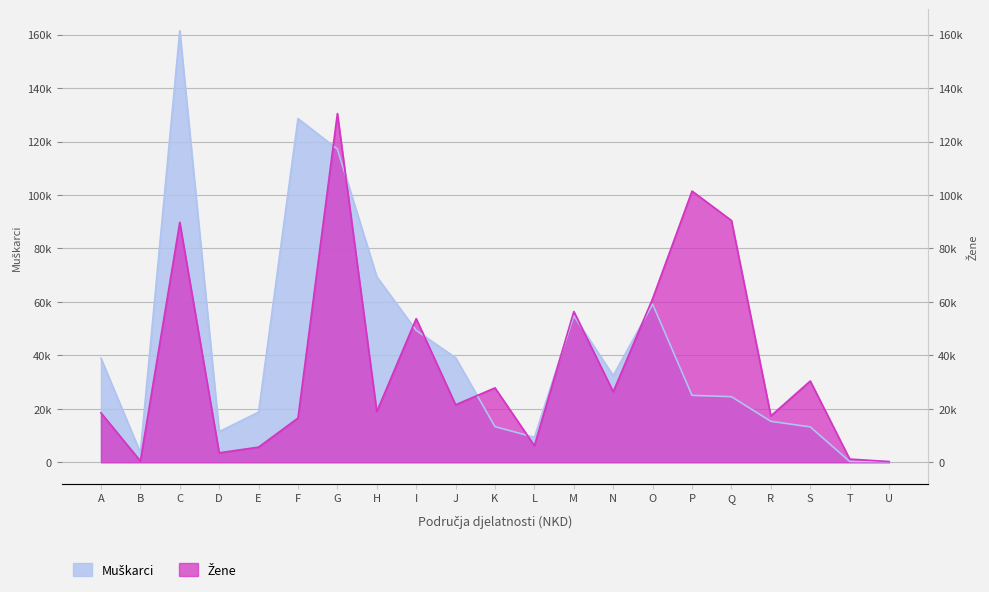

Count the number of data series in this chart.

2